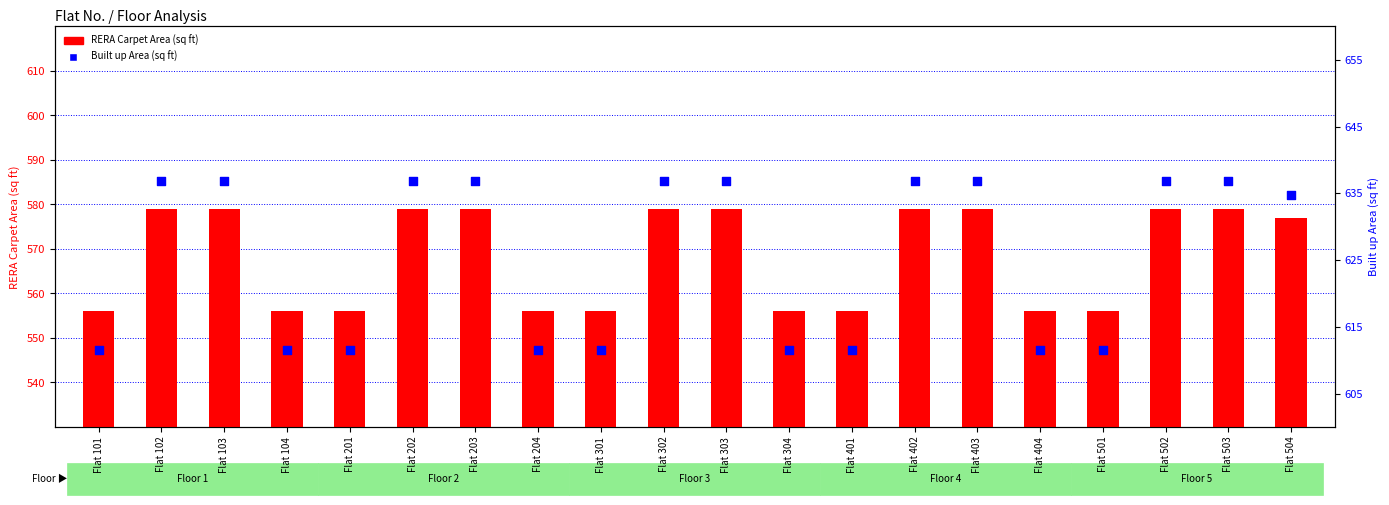

Is the value of Built up Area (sq ft) at Flat 201 greater than the value of RERA Carpet Area (sq ft) at Flat 404?

Yes